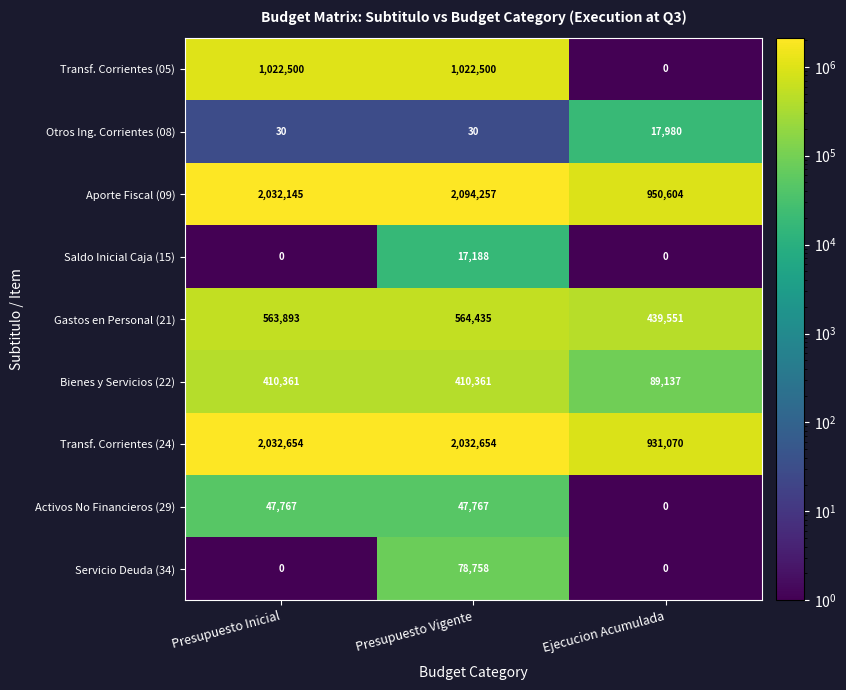

Which label corresponds to the largest value in the chart?

Presupuesto Vigente